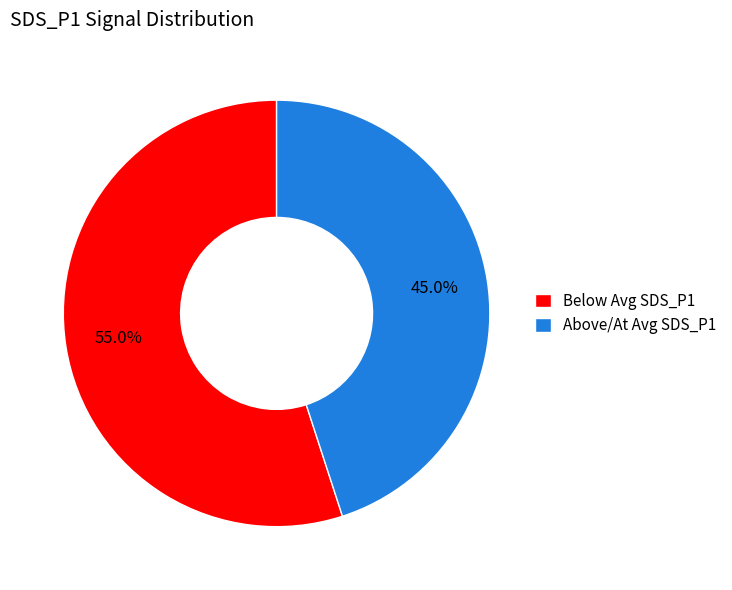

What portion of the pie excludes Above/At Avg SDS_P1?

55.0%